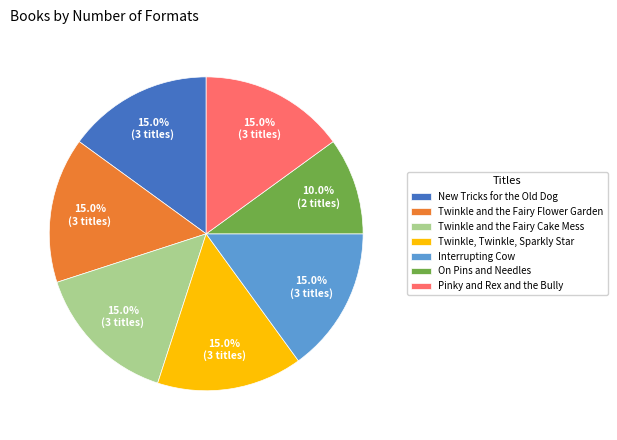

Does Pinky and Rex and the Bully represent more than half of the total?

No